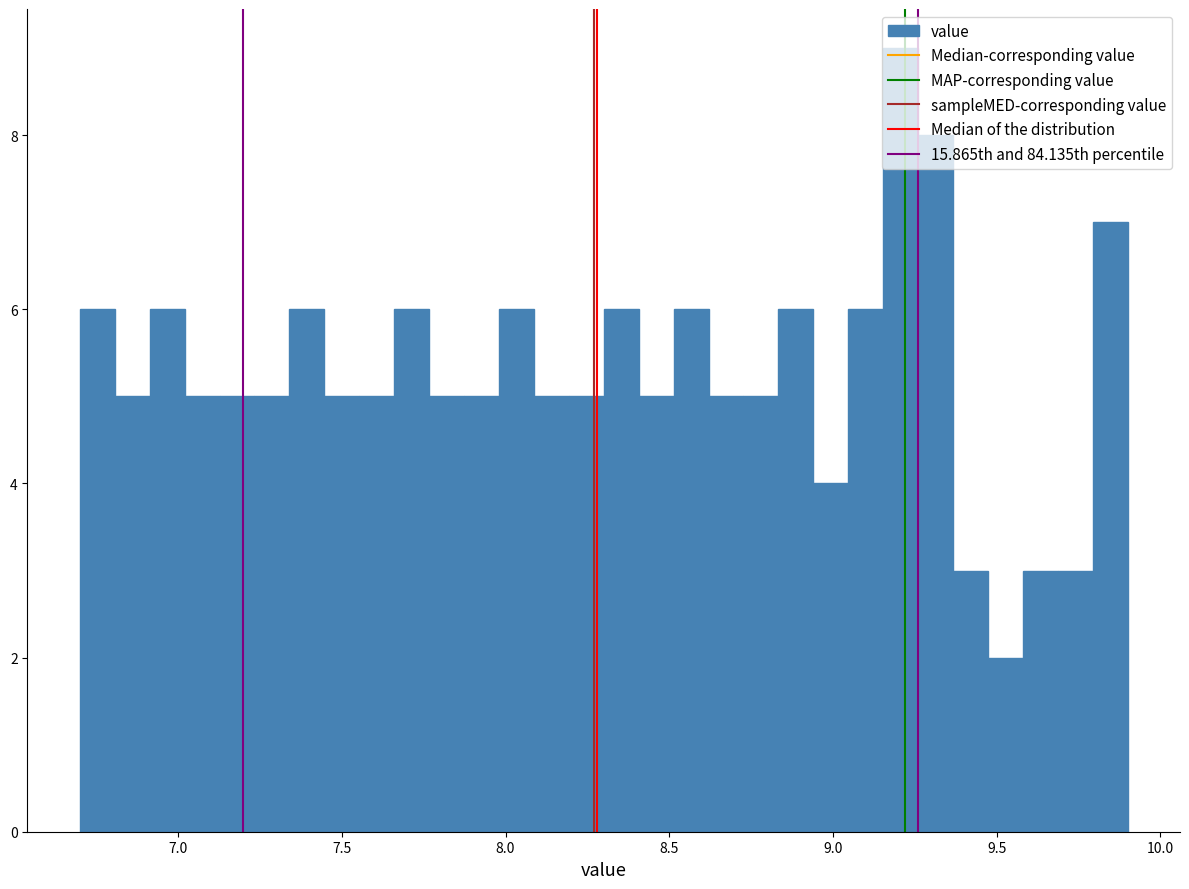

Read against the x-axis, roughly where is the centre of the tallest bar?

9.20